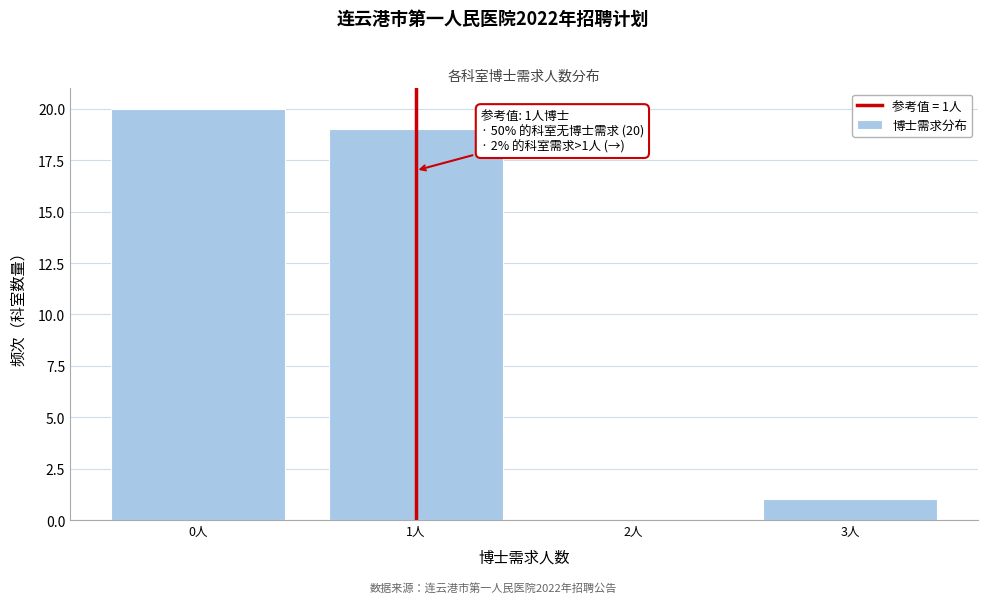

Over which range of the x-axis is the bar tallest?

-0.5 to 0.5